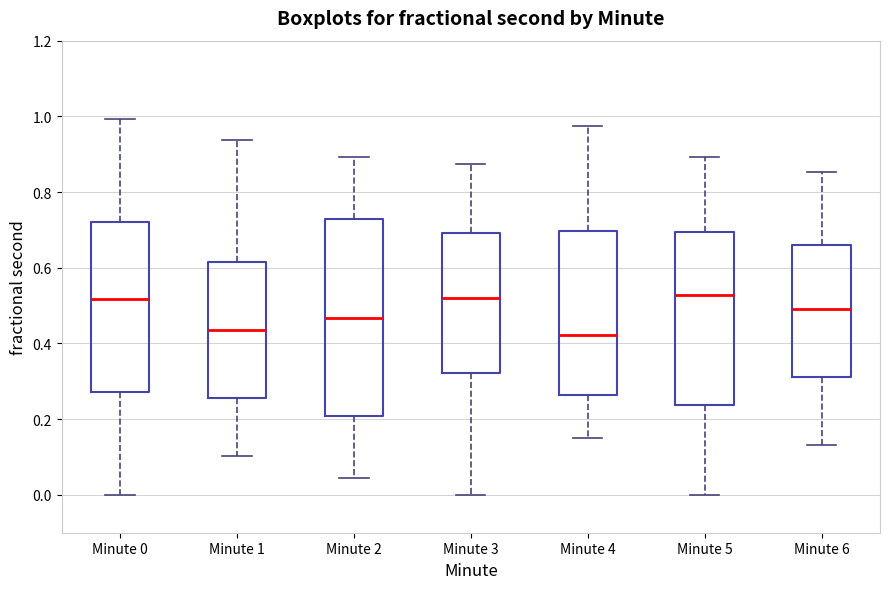

Reading left to right, transcribe this box plot: for each box, give where its median line is, the range the box spans, and where its two whiskers end, as read against the y-axis. The values are not printed on the chart, so give them approximately, as read against the axis.

Minute 0: median 0.52, box 0.28 to 0.72, whiskers 0.00 to 1.00
Minute 1: median 0.44, box 0.26 to 0.62, whiskers 0.10 to 0.94
Minute 2: median 0.46, box 0.20 to 0.72, whiskers 0.04 to 0.90
Minute 3: median 0.52, box 0.32 to 0.70, whiskers 0.00 to 0.88
Minute 4: median 0.42, box 0.26 to 0.70, whiskers 0.14 to 0.98
Minute 5: median 0.52, box 0.24 to 0.70, whiskers 0.00 to 0.90
Minute 6: median 0.50, box 0.32 to 0.66, whiskers 0.14 to 0.86